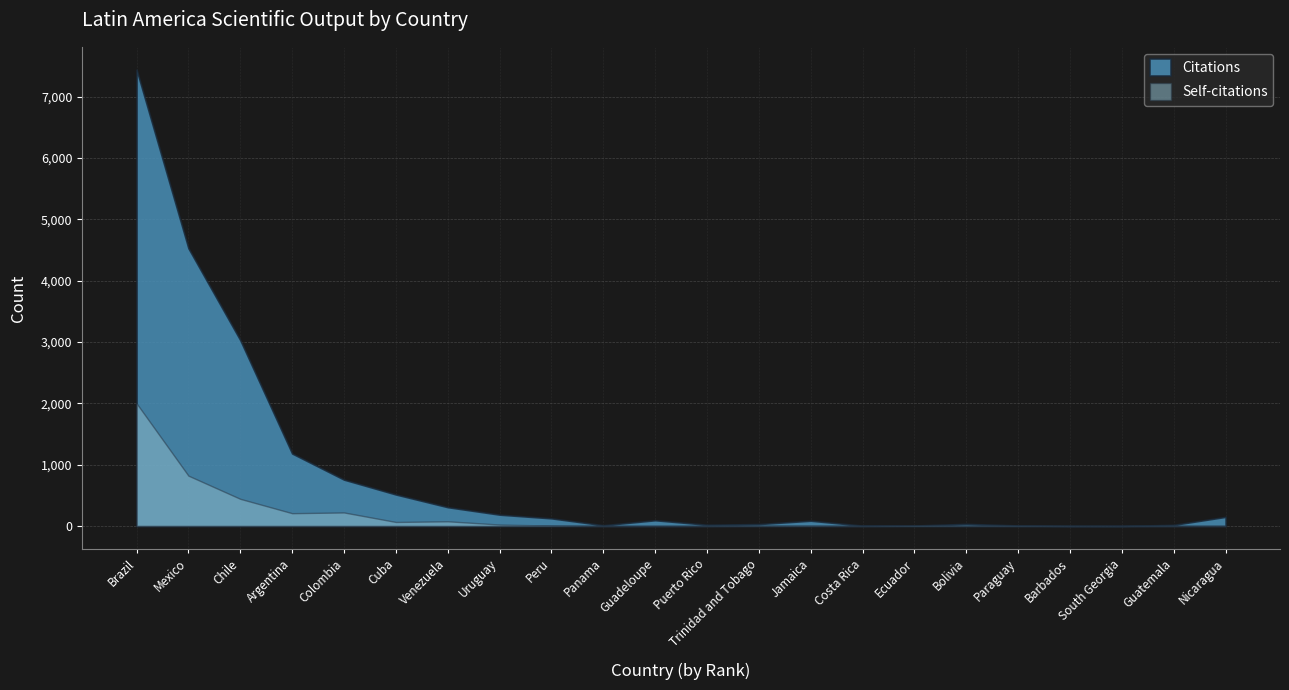

Which label corresponds to the smallest value in the chart?

Panama